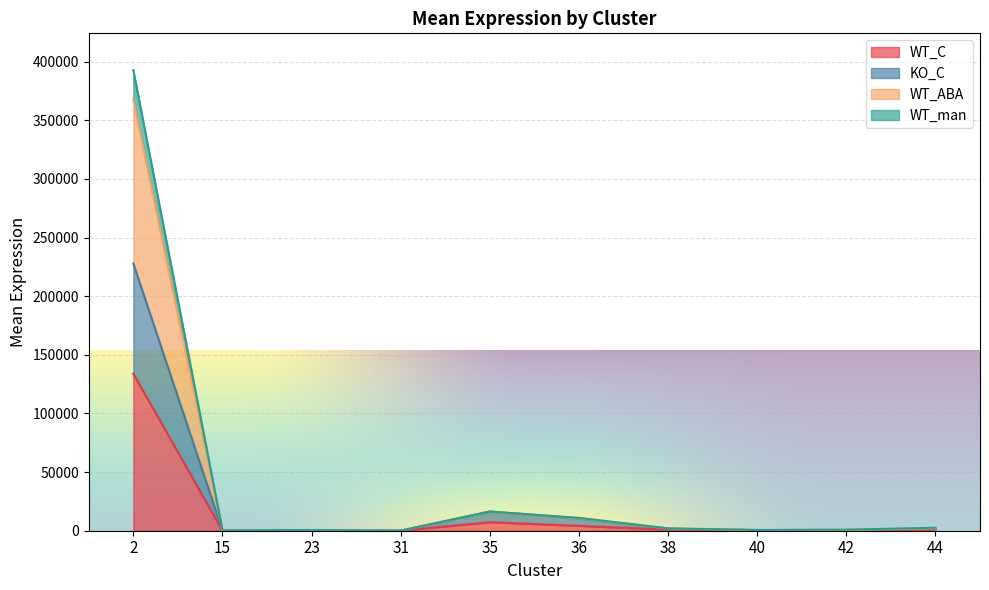

What are all the series names shown in the legend?

WT_C, KO_C, WT_ABA, WT_man